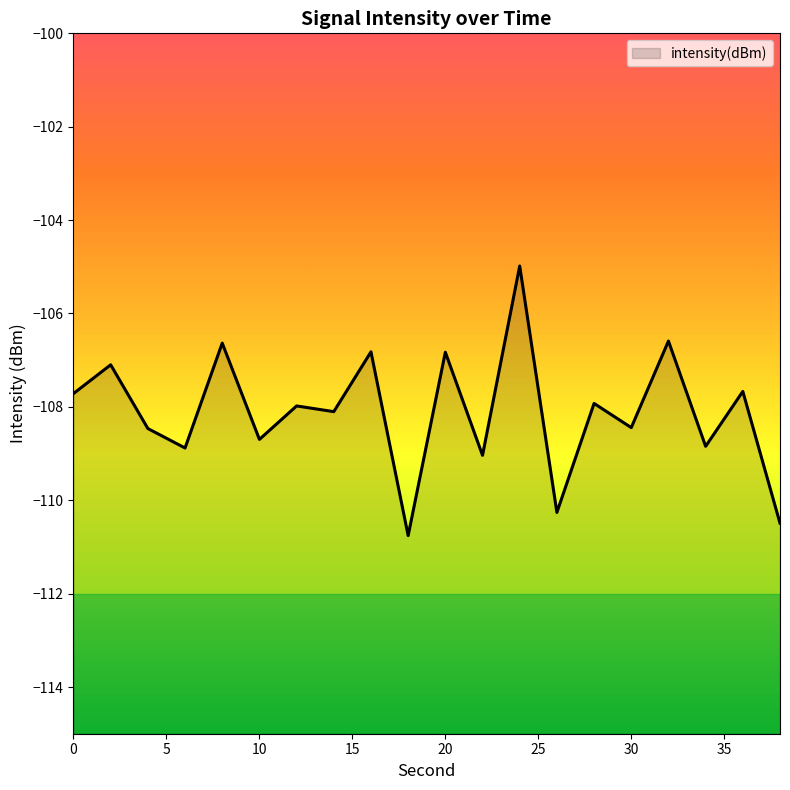

What is the difference between the values at 0 and 9?

3.0